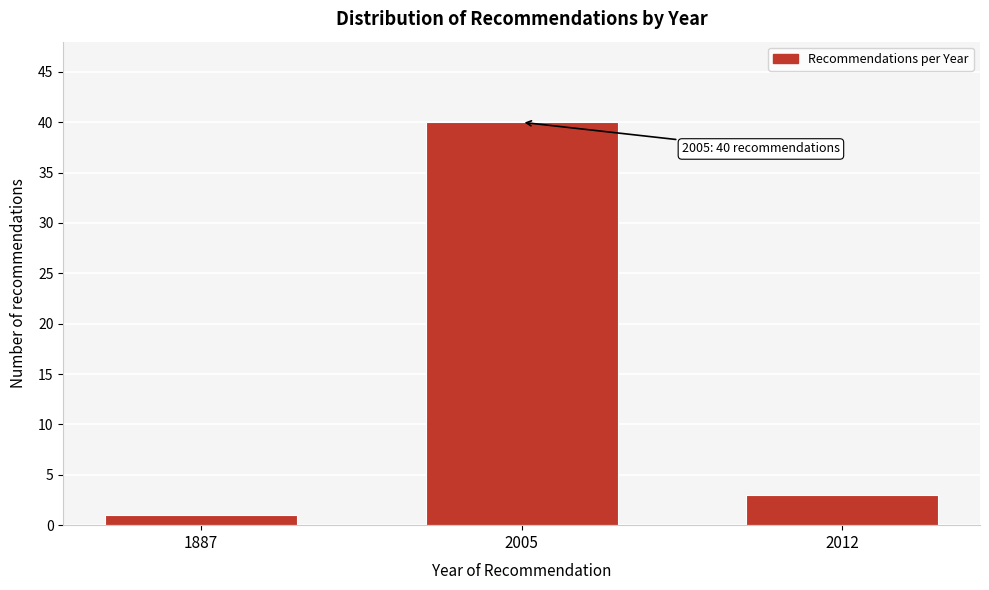

Reading left to right, extract all data points from this chart.

1	40	3